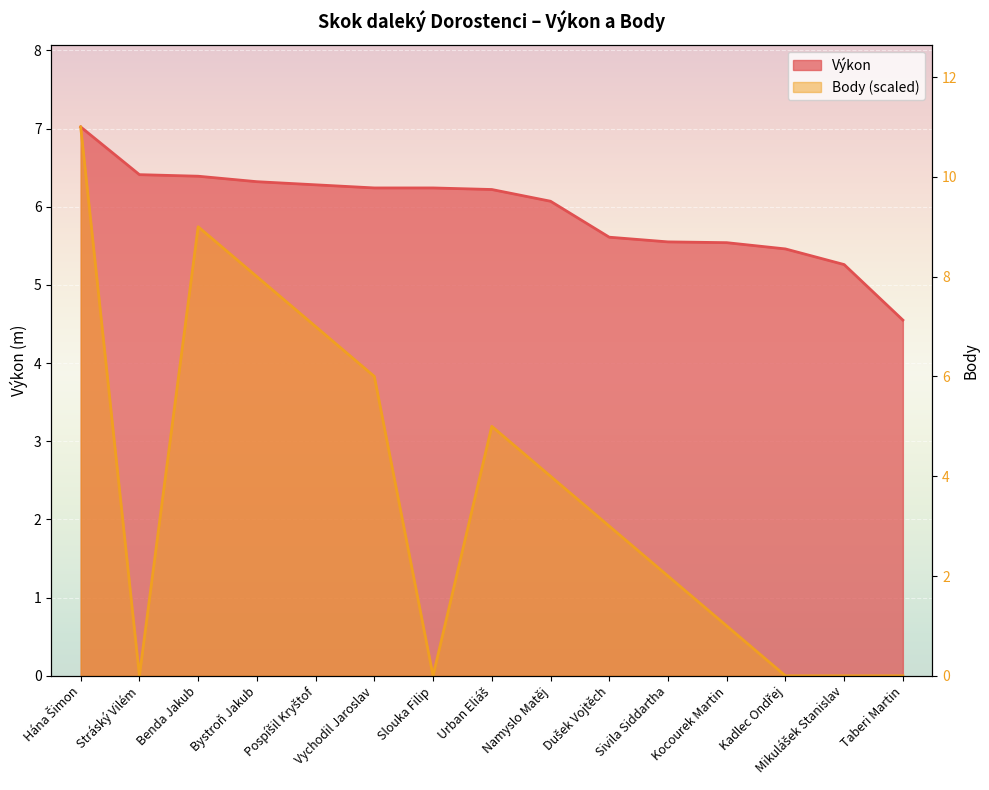

What value does the Body series have at Sivila Siddartha?

1.3